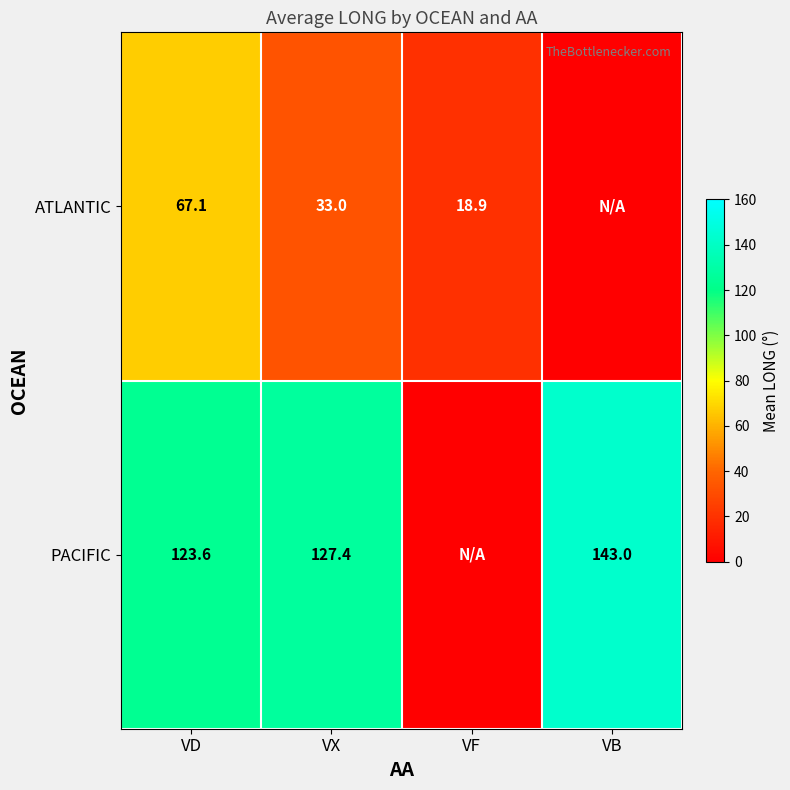

What is the total value across all series at VD?

190.7